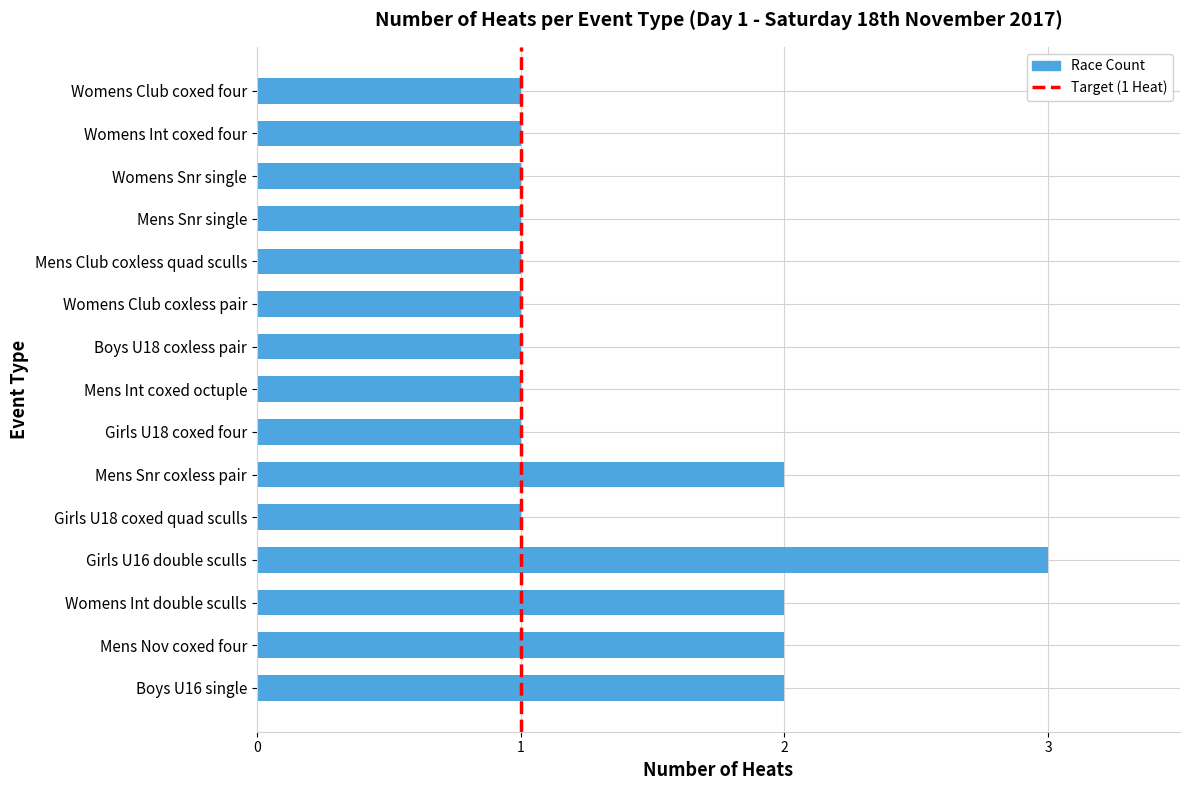

Reading bottom to top, transcribe all the data shown in this chart.

2	2	2	3	1	2	1	1	1	1	1	1	1	1	1